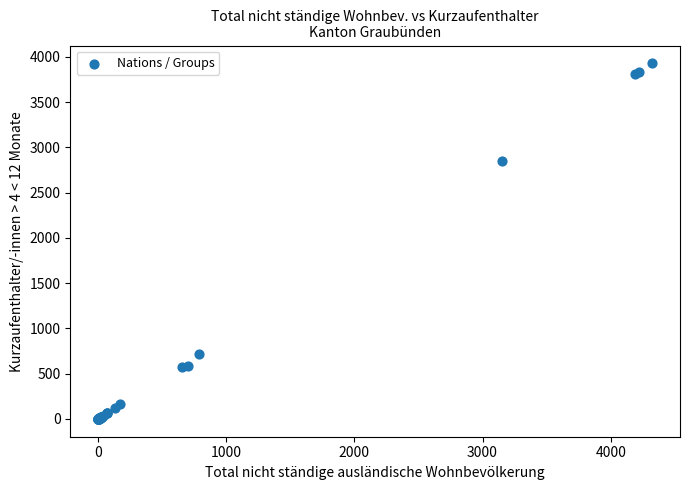

What Y value in the scatter plot is closest to 1965?

2856